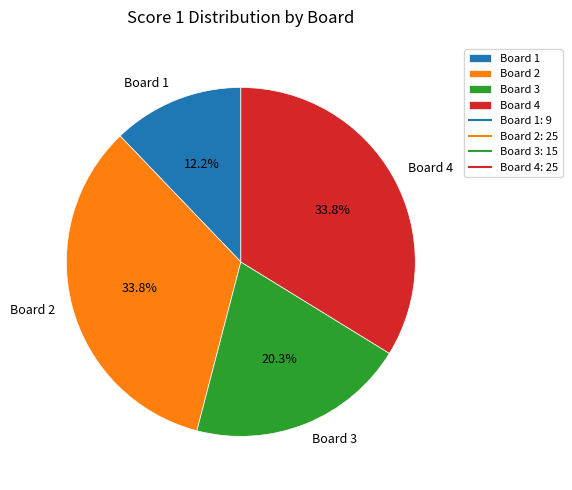

What percentage is NOT represented by Board 3?

79.7%